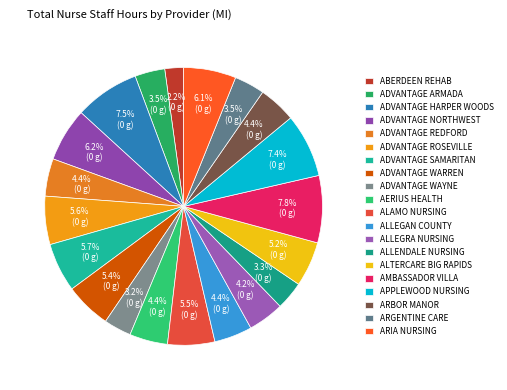

Does AERIUS HEALTH represent more than half of the total?

No